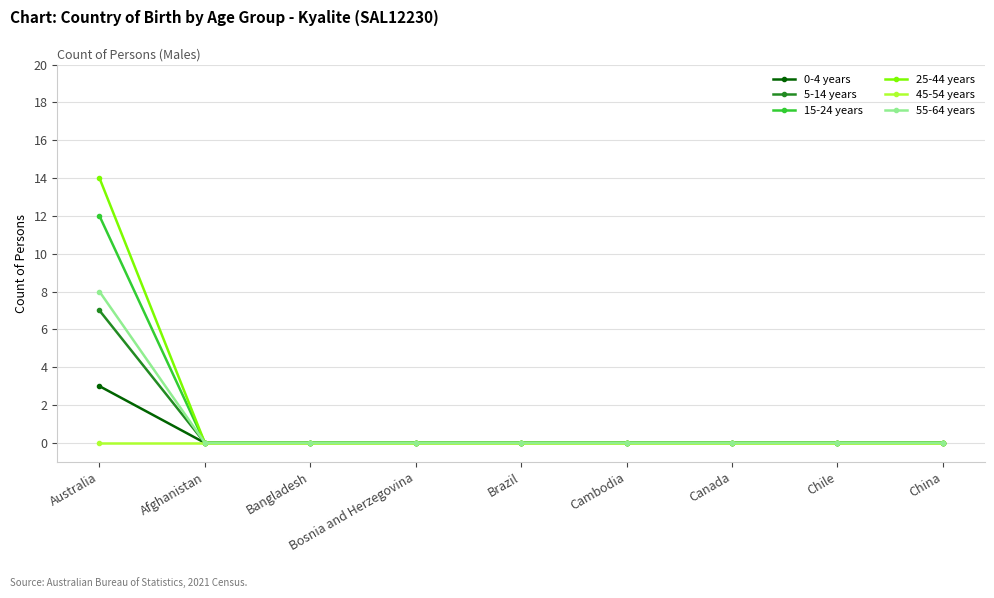

What is the difference between the highest and lowest values at Australia?

14